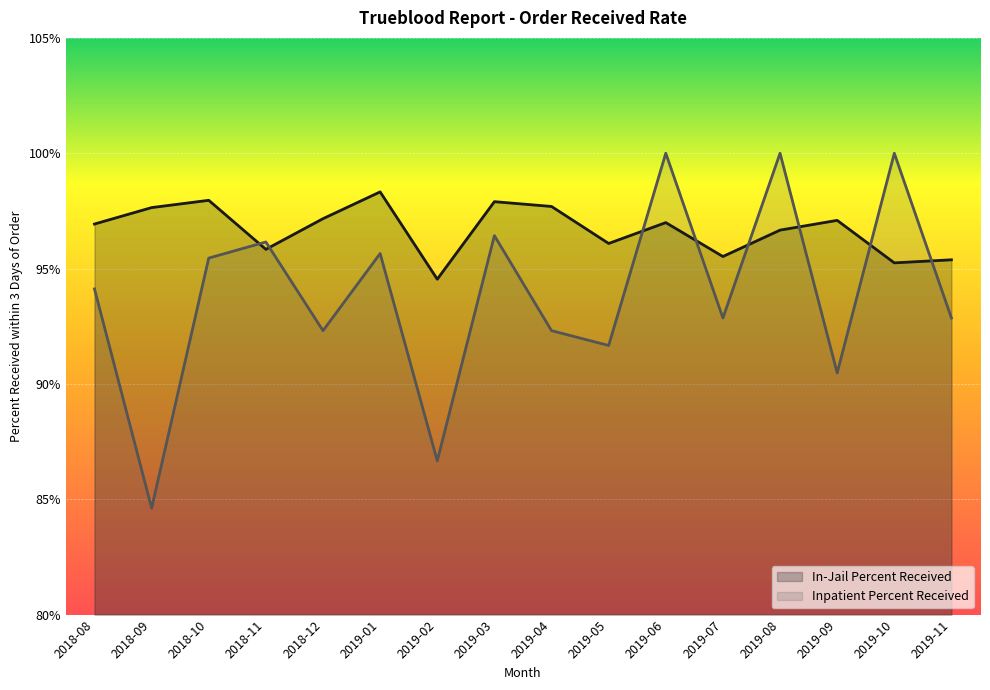

Reading right to left, extract all data points from this chart.

In-Jail Percent Received: 2019-11=1.0	2019-10=1.0	2019-09=1.0	2019-08=1.0	2019-07=1.0	2019-06=1.0	2019-05=1.0	2019-04=1.0	2019-03=1.0	2019-02=0.9	2019-01=1.0	2018-12=1.0	2018-11=1.0	2018-10=1.0	2018-09=1.0	2018-08=1.0
Inpatient Percent Received: 2019-11=0.9	2019-10=1.0	2019-09=0.9	2019-08=1.0	2019-07=0.9	2019-06=1.0	2019-05=0.9	2019-04=0.9	2019-03=1.0	2019-02=0.9	2019-01=1.0	2018-12=0.9	2018-11=1.0	2018-10=1.0	2018-09=0.8	2018-08=0.9